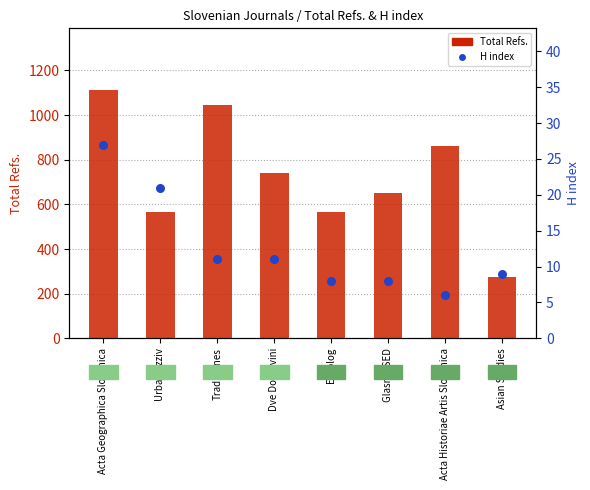

Which series has the widest spread of Y values?

Total Refs.